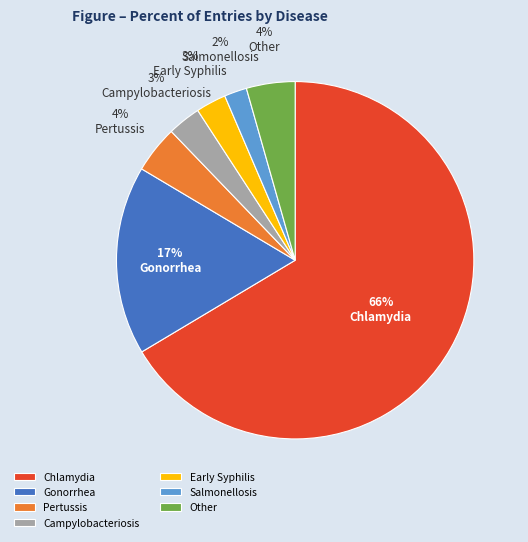

To the nearest percent, what portion does Early Syphilis represent?

3%